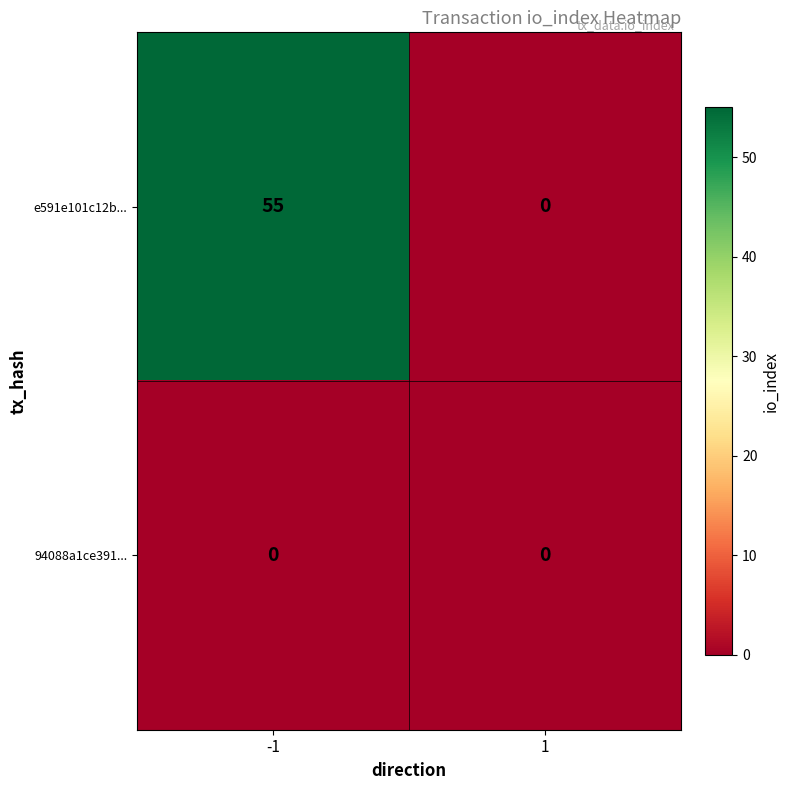

Reading left to right, list all the values displayed in this chart.

e591e101c12b...: -1=55	1=0
94088a1ce391...: -1=0	1=0